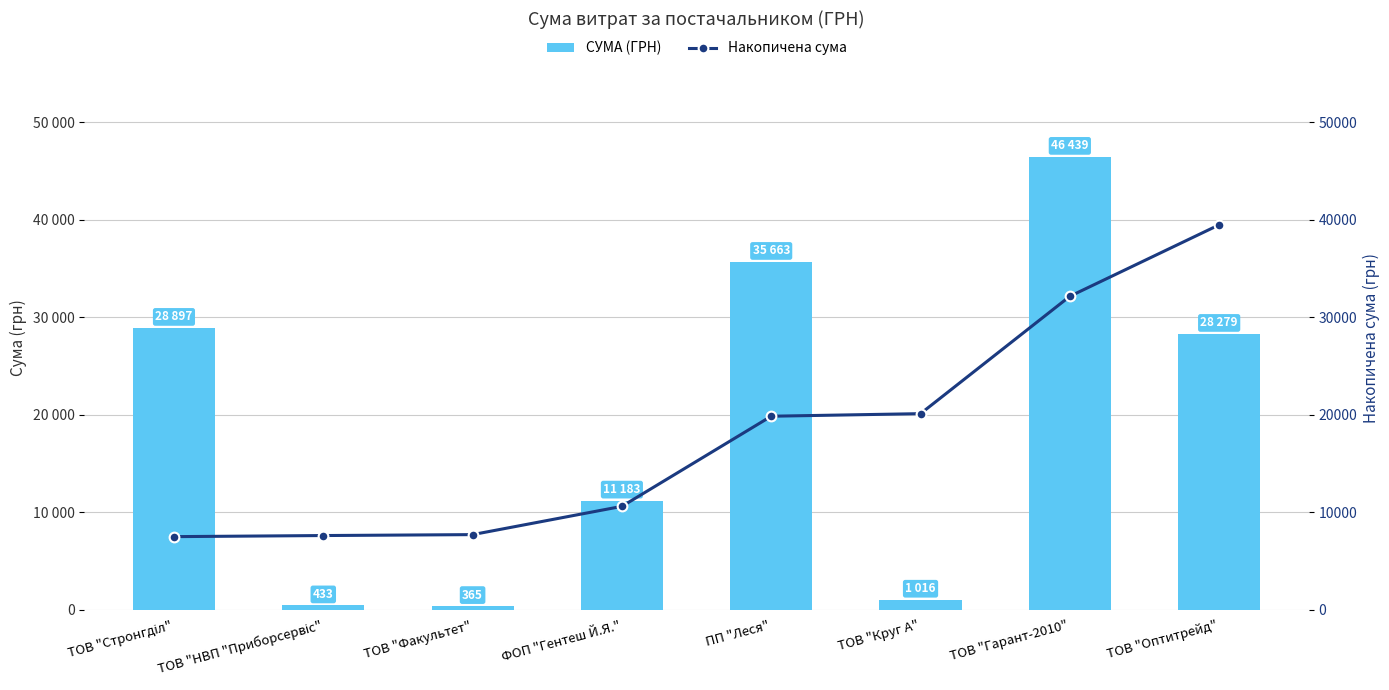

What is the highest value of the СУМА (ГРН) series?

46439.8